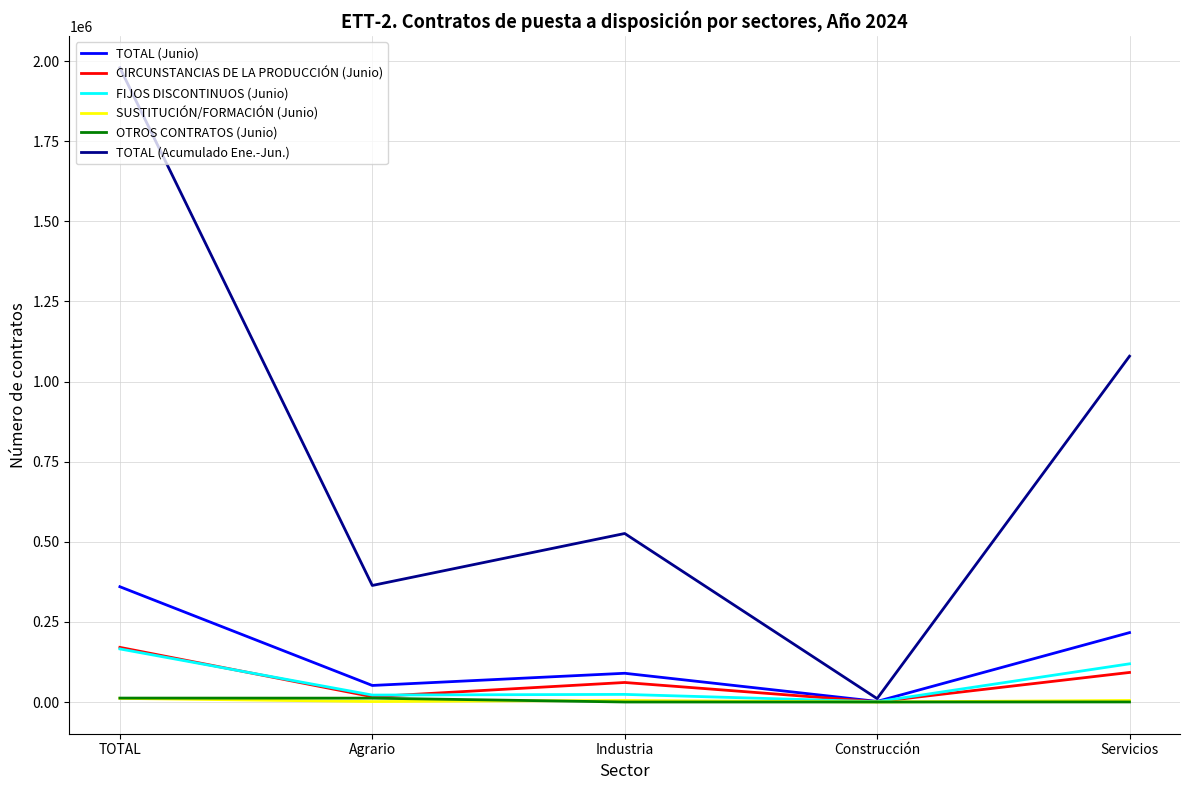

Which series has the widest spread of values?

TOTAL (Acumulado Ene.-Jun.)